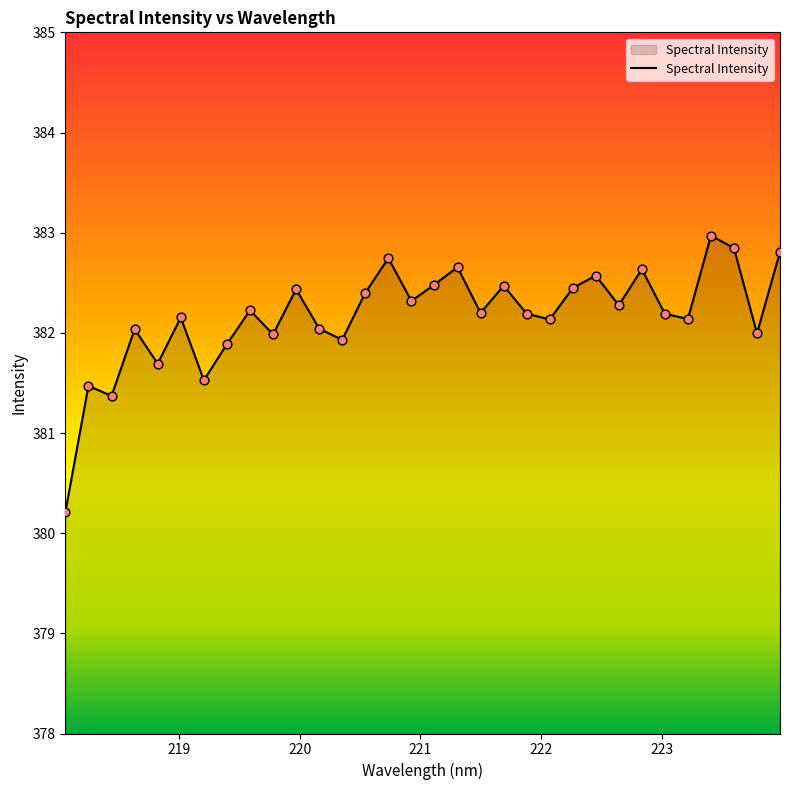

What is the smallest value displayed?

380.2